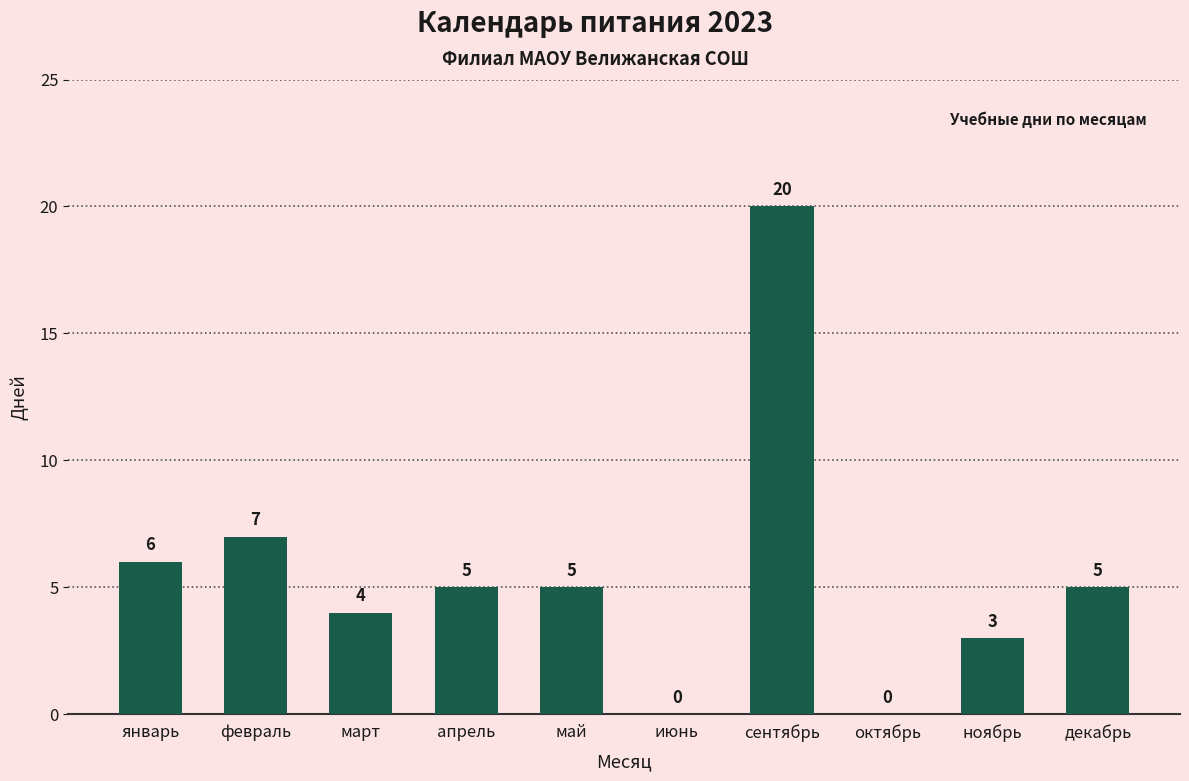

At which category does the chart reach its peak across all series?

сентябрь